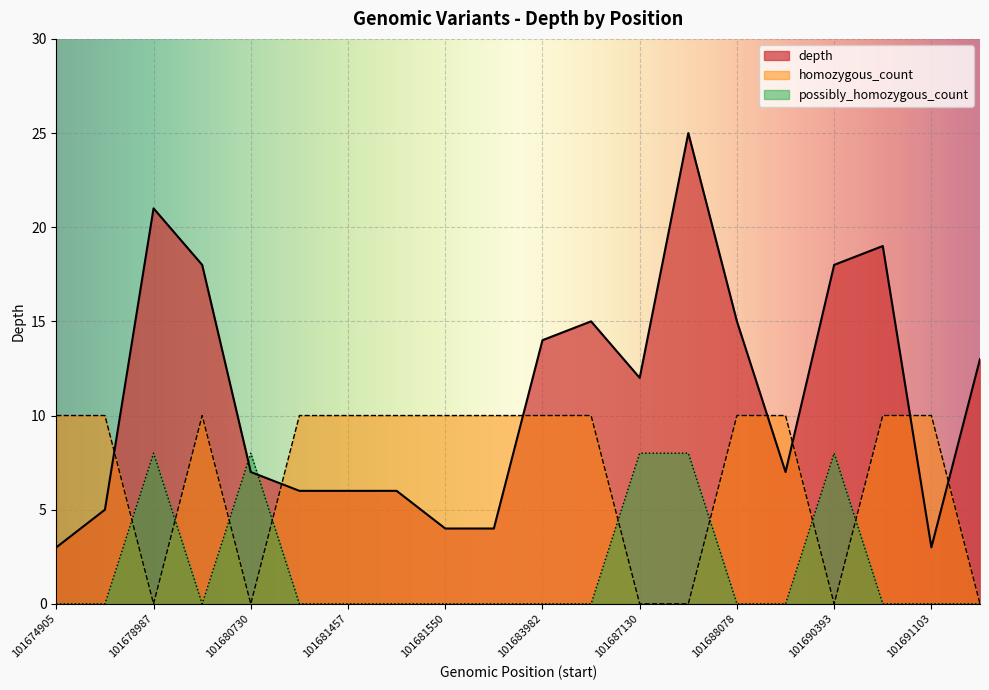

How many positive values does the homozygous_count series have?

14